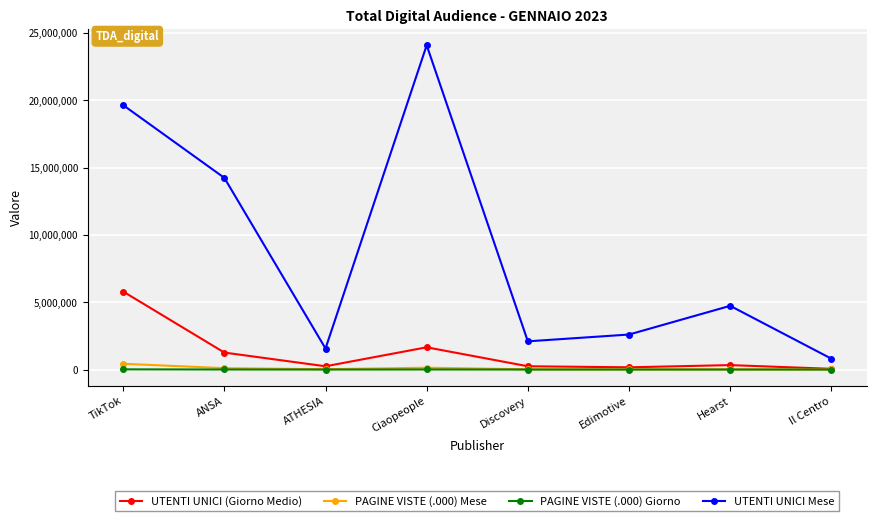

Which series has the largest range (max minus min)?

UTENTI UNICI Mese